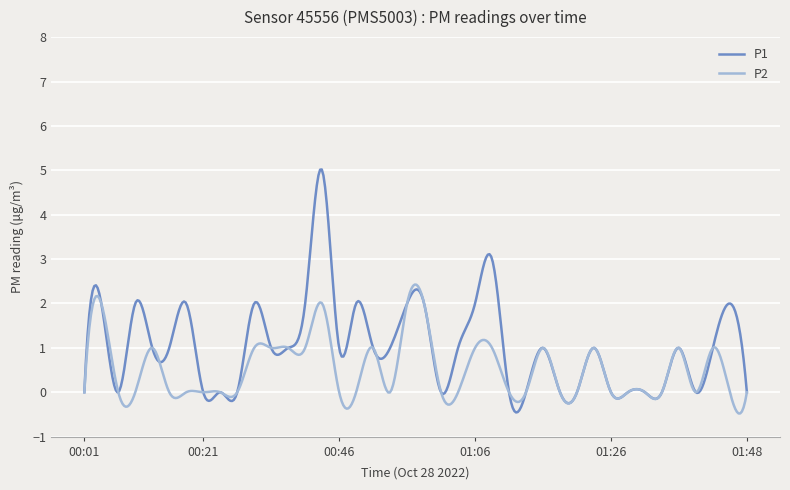

Rank the series by their average value, from lowest to highest.

P2, P1